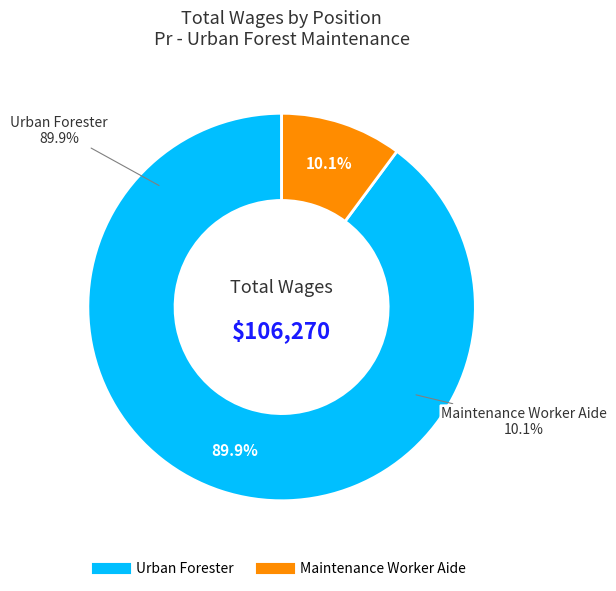

What is the largest slice in the pie chart?

Urban Forester